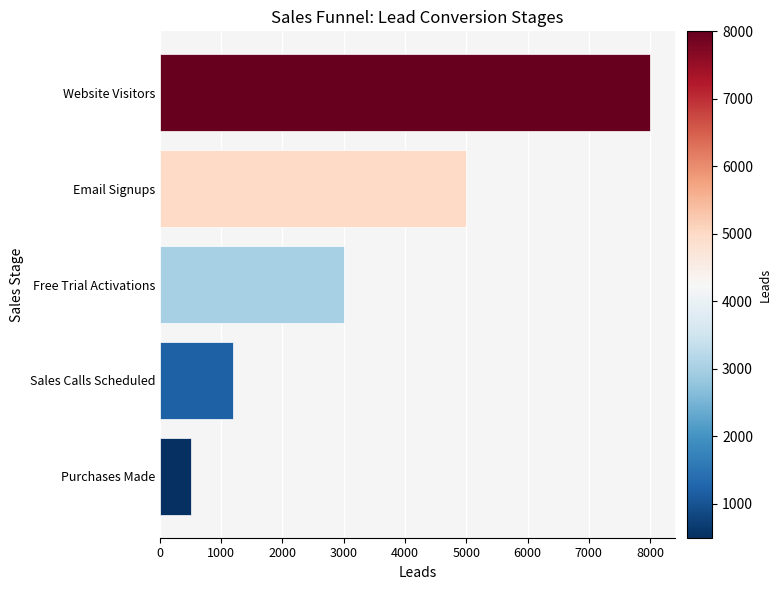

What is the sum of all values?

17700